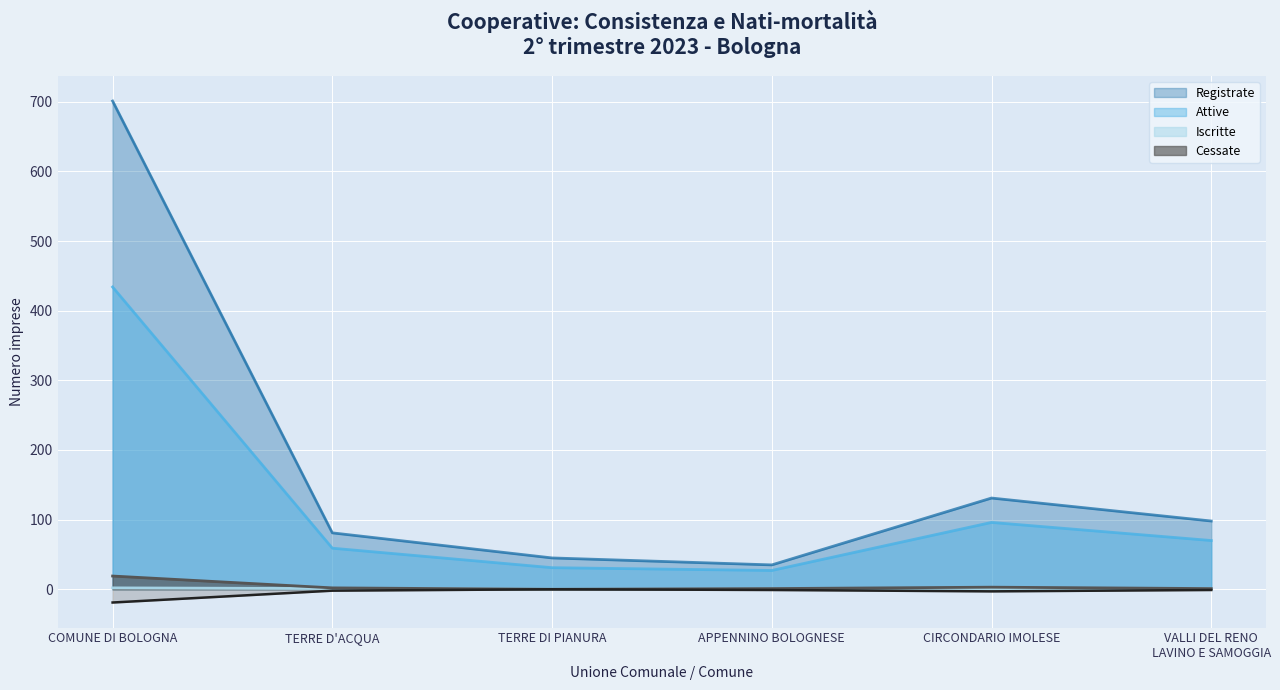

What are all the series names shown in the legend?

Registrate, Attive, Iscritte, Cessate